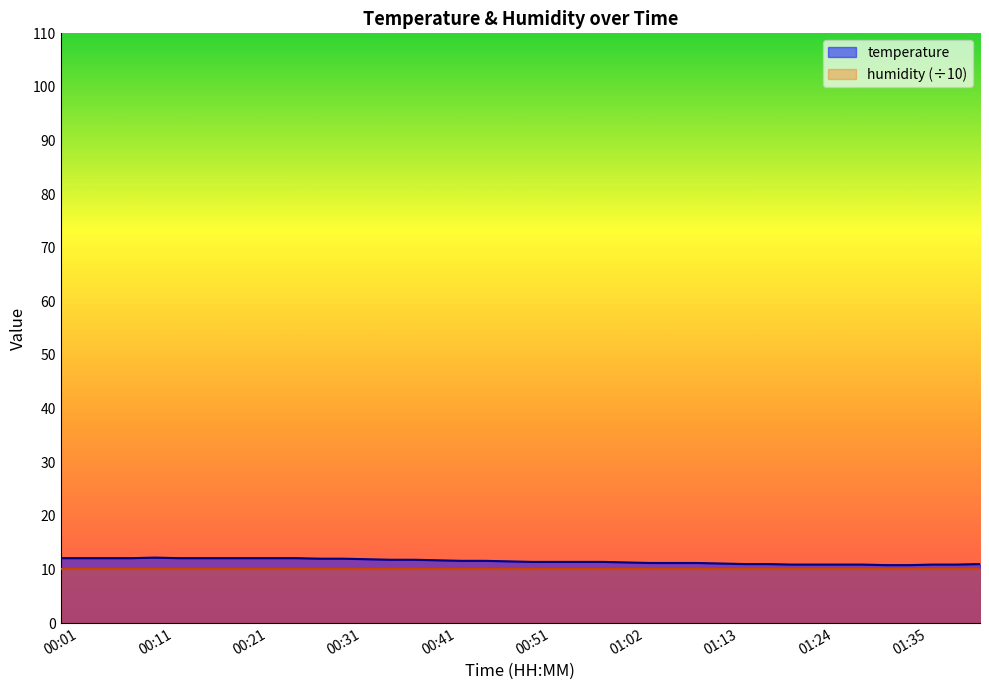

What is the ratio of the value at 00:54 to the value at 00:01?

0.9